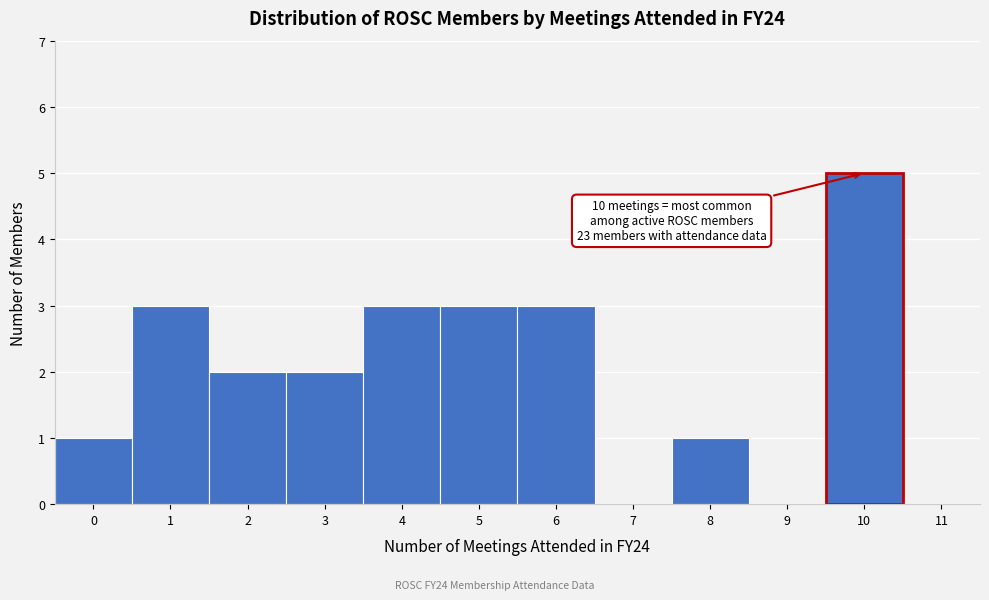

Which range on the x-axis has the tallest bar?

9.5 to 10.5